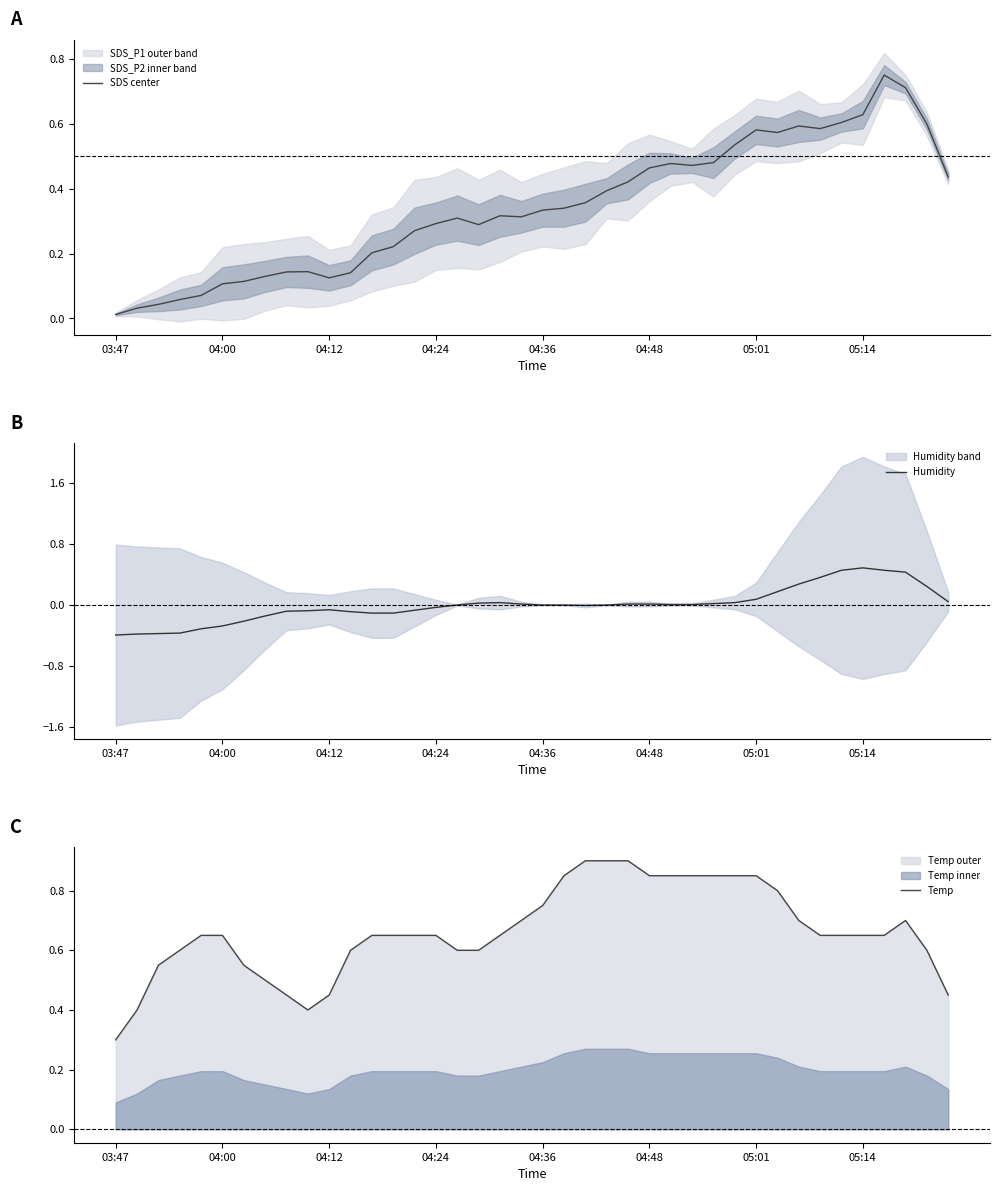

True or false: SDS center and Humidity intersect in this chart.

False